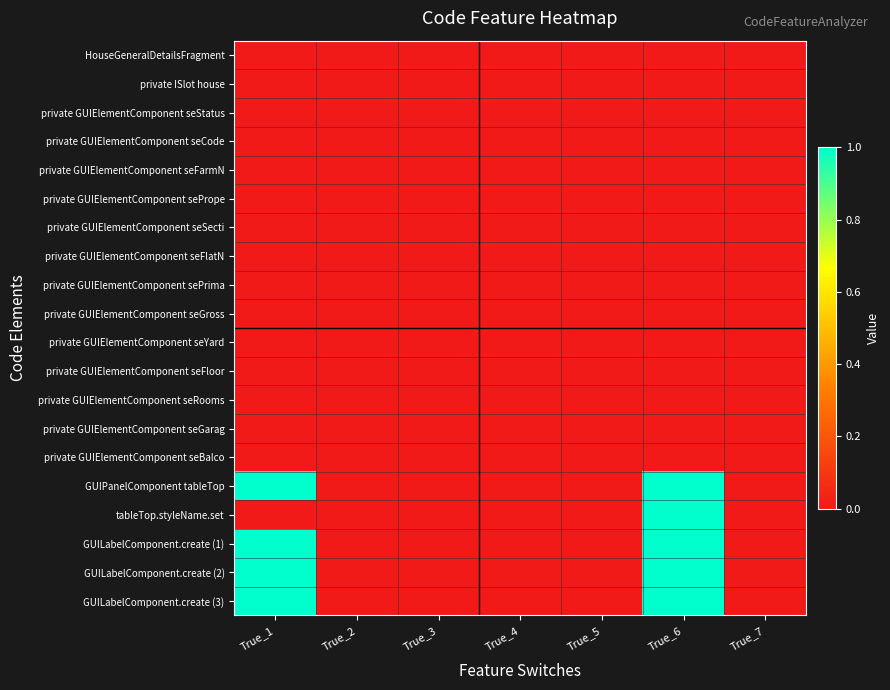

Reading right to left, what are all the values shown in this chart?

HouseGeneralDetailsFragment: True_7=0	True_6=0	True_5=0	True_4=0	True_3=0	True_2=0	True_1=0
private ISlot house: True_7=0	True_6=0	True_5=0	True_4=0	True_3=0	True_2=0	True_1=0
private GUIElementComponent seStatus: True_7=0	True_6=0	True_5=0	True_4=0	True_3=0	True_2=0	True_1=0
private GUIElementComponent seCode: True_7=0	True_6=0	True_5=0	True_4=0	True_3=0	True_2=0	True_1=0
private GUIElementComponent seFarmN: True_7=0	True_6=0	True_5=0	True_4=0	True_3=0	True_2=0	True_1=0
private GUIElementComponent sePrope: True_7=0	True_6=0	True_5=0	True_4=0	True_3=0	True_2=0	True_1=0
private GUIElementComponent seSecti: True_7=0	True_6=0	True_5=0	True_4=0	True_3=0	True_2=0	True_1=0
private GUIElementComponent seFlatN: True_7=0	True_6=0	True_5=0	True_4=0	True_3=0	True_2=0	True_1=0
private GUIElementComponent sePrima: True_7=0	True_6=0	True_5=0	True_4=0	True_3=0	True_2=0	True_1=0
private GUIElementComponent seGross: True_7=0	True_6=0	True_5=0	True_4=0	True_3=0	True_2=0	True_1=0
private GUIElementComponent seYard: True_7=0	True_6=0	True_5=0	True_4=0	True_3=0	True_2=0	True_1=0
private GUIElementComponent seFloor: True_7=0	True_6=0	True_5=0	True_4=0	True_3=0	True_2=0	True_1=0
private GUIElementComponent seRooms: True_7=0	True_6=0	True_5=0	True_4=0	True_3=0	True_2=0	True_1=0
private GUIElementComponent seGarag: True_7=0	True_6=0	True_5=0	True_4=0	True_3=0	True_2=0	True_1=0
private GUIElementComponent seBalco: True_7=0	True_6=0	True_5=0	True_4=0	True_3=0	True_2=0	True_1=0
GUIPanelComponent tableTop: True_7=0	True_6=1	True_5=0	True_4=0	True_3=0	True_2=0	True_1=1
tableTop.styleName.set: True_7=0	True_6=1	True_5=0	True_4=0	True_3=0	True_2=0	True_1=0
GUILabelComponent.create (1): True_7=0	True_6=1	True_5=0	True_4=0	True_3=0	True_2=0	True_1=1
GUILabelComponent.create (2): True_7=0	True_6=1	True_5=0	True_4=0	True_3=0	True_2=0	True_1=1
GUILabelComponent.create (3): True_7=0	True_6=1	True_5=0	True_4=0	True_3=0	True_2=0	True_1=1